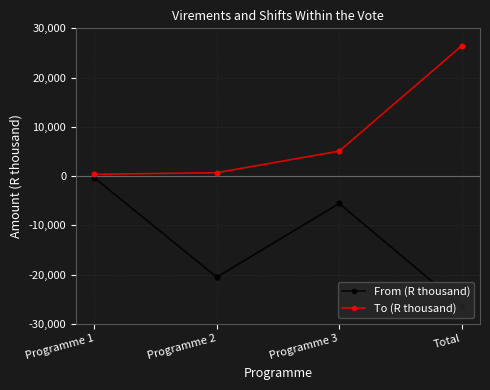

Between Programme 2 and Programme 3, which series saw the biggest shift?

From (R thousand)